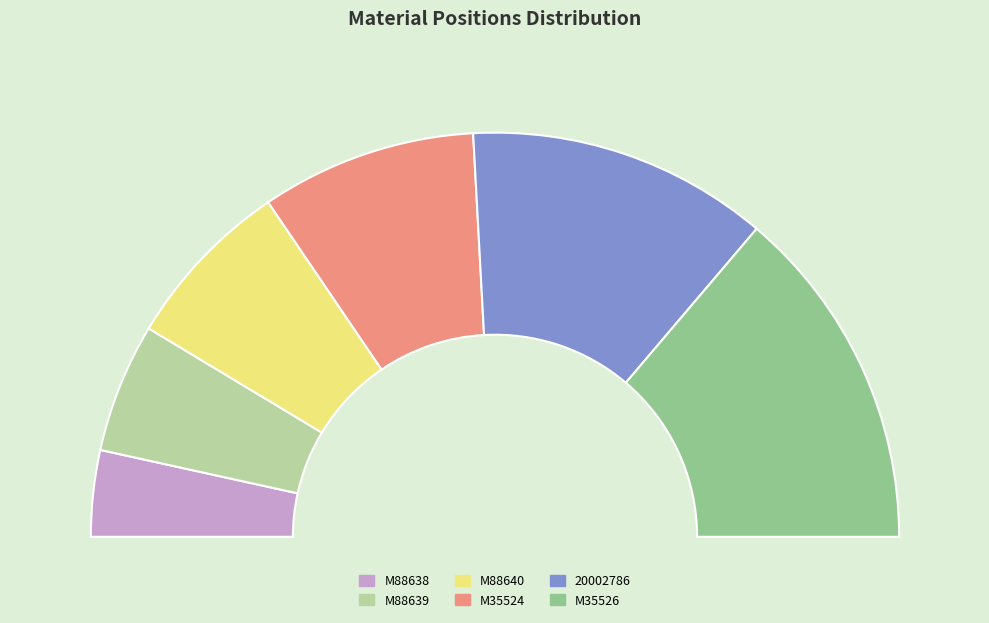

Do M88639 and M88640 together represent more than half of the pie?

No